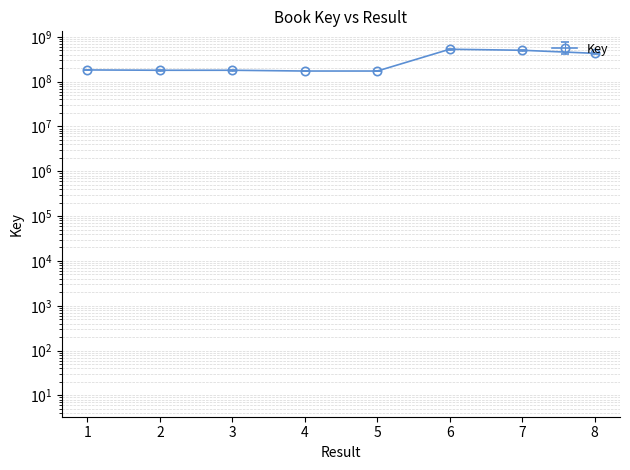

How many data points does each series have?

8